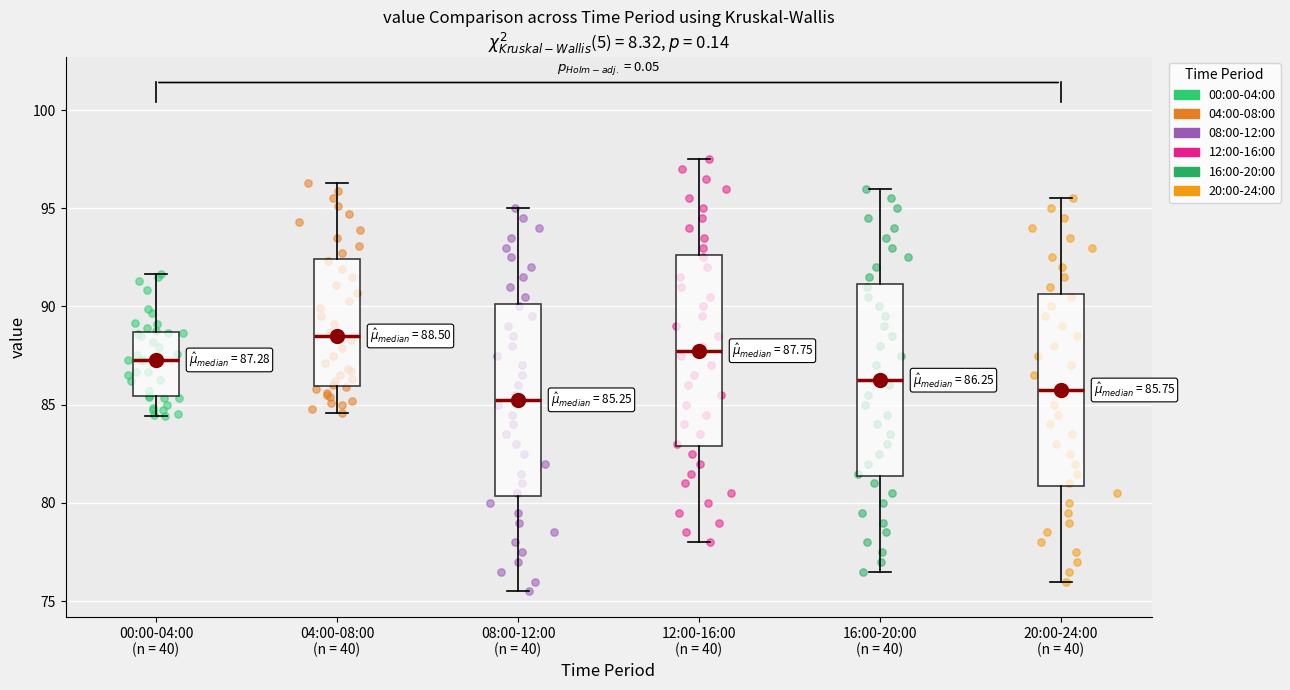

Which box has the highest median line?

04:00-08:00 (n = 40)